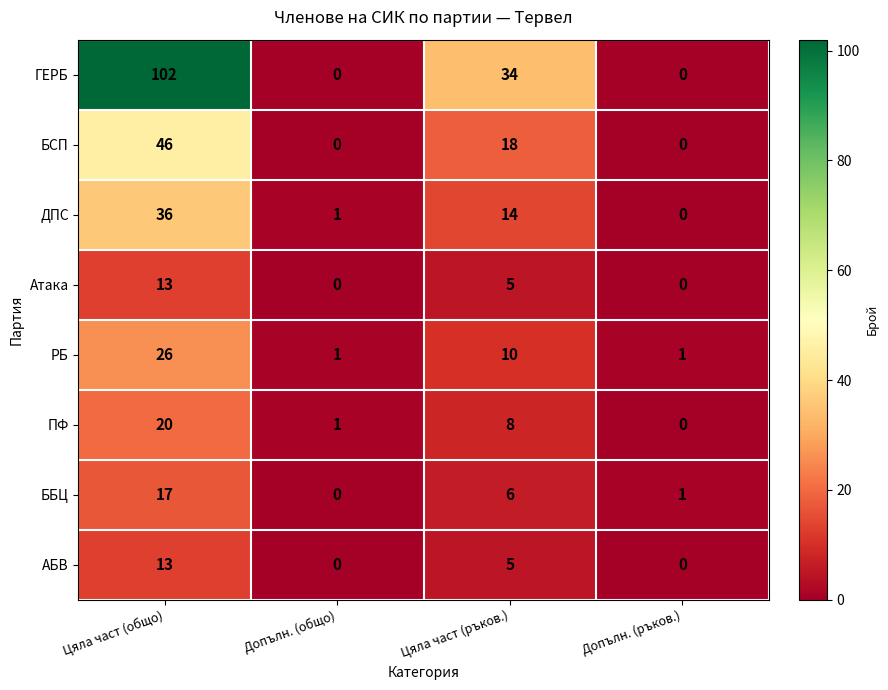

What is the average value of the ГЕРБ series?

34